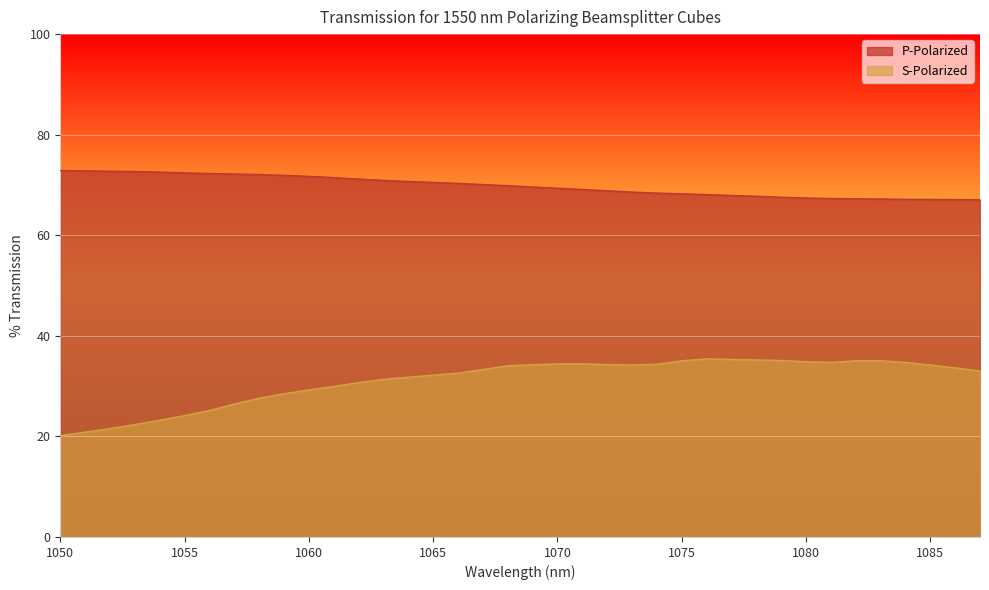

Reading left to right, extract all data points from this chart.

P-Polarized: 1050=72.9	1051=72.8	1052=72.7	1053=72.7	1054=72.6	1055=72.4	1056=72.3	1057=72.2	1058=72.1	1059=71.9	1060=71.7	1061=71.5	1062=71.2	1063=70.9	1064=70.7	1065=70.5	1066=70.3	1067=70.1	1068=69.9	1069=69.6	1070=69.4	1071=69.1	1072=68.8	1073=68.6	1074=68.4	1075=68.2	1076=68.1	1077=67.9	1078=67.8	1079=67.6	1080=67.4	1081=67.3	1082=67.3	1083=67.2	1084=67.1	1085=67.1	1086=67.1	1087=67.1
S-Polarized: 1050=20.2	1051=20.8	1052=21.6	1053=22.4	1054=23.2	1055=24.1	1056=25.2	1057=26.4	1058=27.6	1059=28.5	1060=29.2	1061=29.9	1062=30.7	1063=31.3	1064=31.8	1065=32.2	1066=32.6	1067=33.3	1068=34.0	1069=34.3	1070=34.4	1071=34.4	1072=34.3	1073=34.2	1074=34.4	1075=35.0	1076=35.4	1077=35.3	1078=35.2	1079=35.1	1080=34.8	1081=34.7	1082=35.0	1083=35.1	1084=34.7	1085=34.2	1086=33.6	1087=33.0